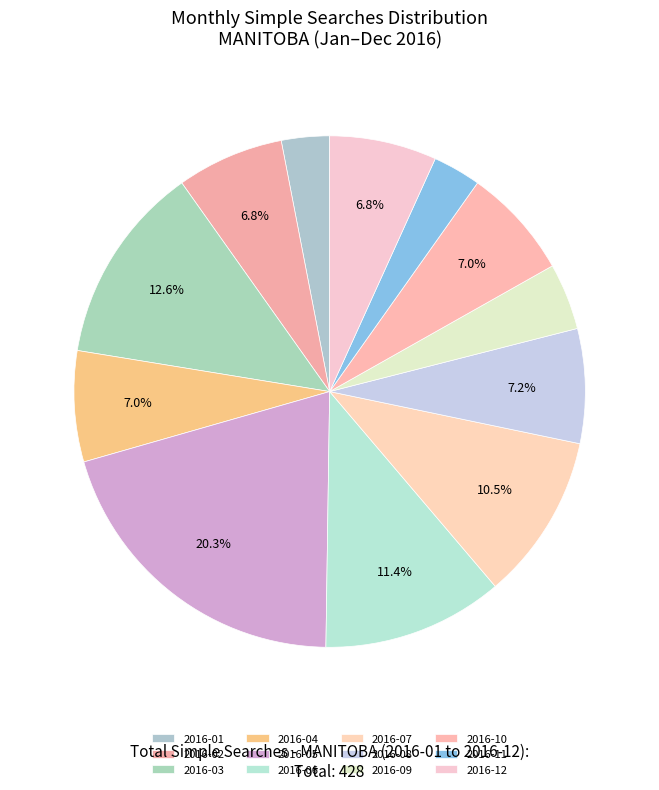

Count the number of slices in the pie.

12